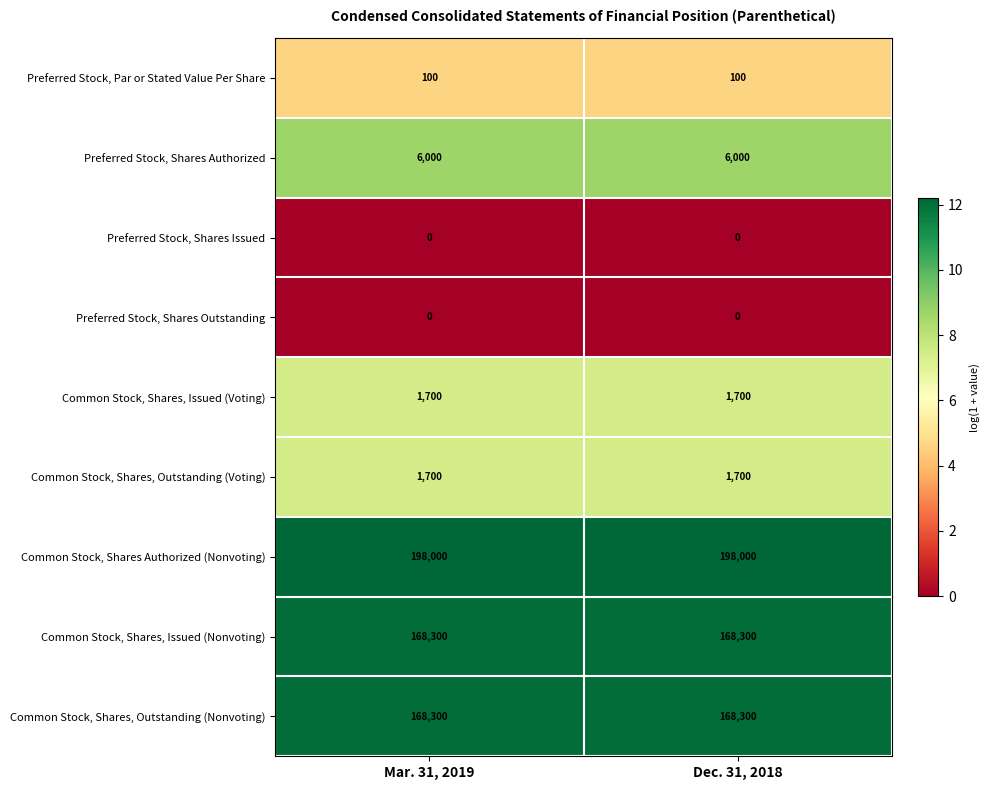

Reading right to left, what are all the values shown in this chart?

Preferred Stock, Par or Stated Value Per Share: 100	100
Preferred Stock, Shares Authorized: 6000	6000
Preferred Stock, Shares Issued: 0	0
Preferred Stock, Shares Outstanding: 0	0
Common Stock, Shares, Issued (Voting): 1700	1700
Common Stock, Shares, Outstanding (Voting): 1700	1700
Common Stock, Shares Authorized (Nonvoting): 198000	198000
Common Stock, Shares, Issued (Nonvoting): 168300	168300
Common Stock, Shares, Outstanding (Nonvoting): 168300	168300